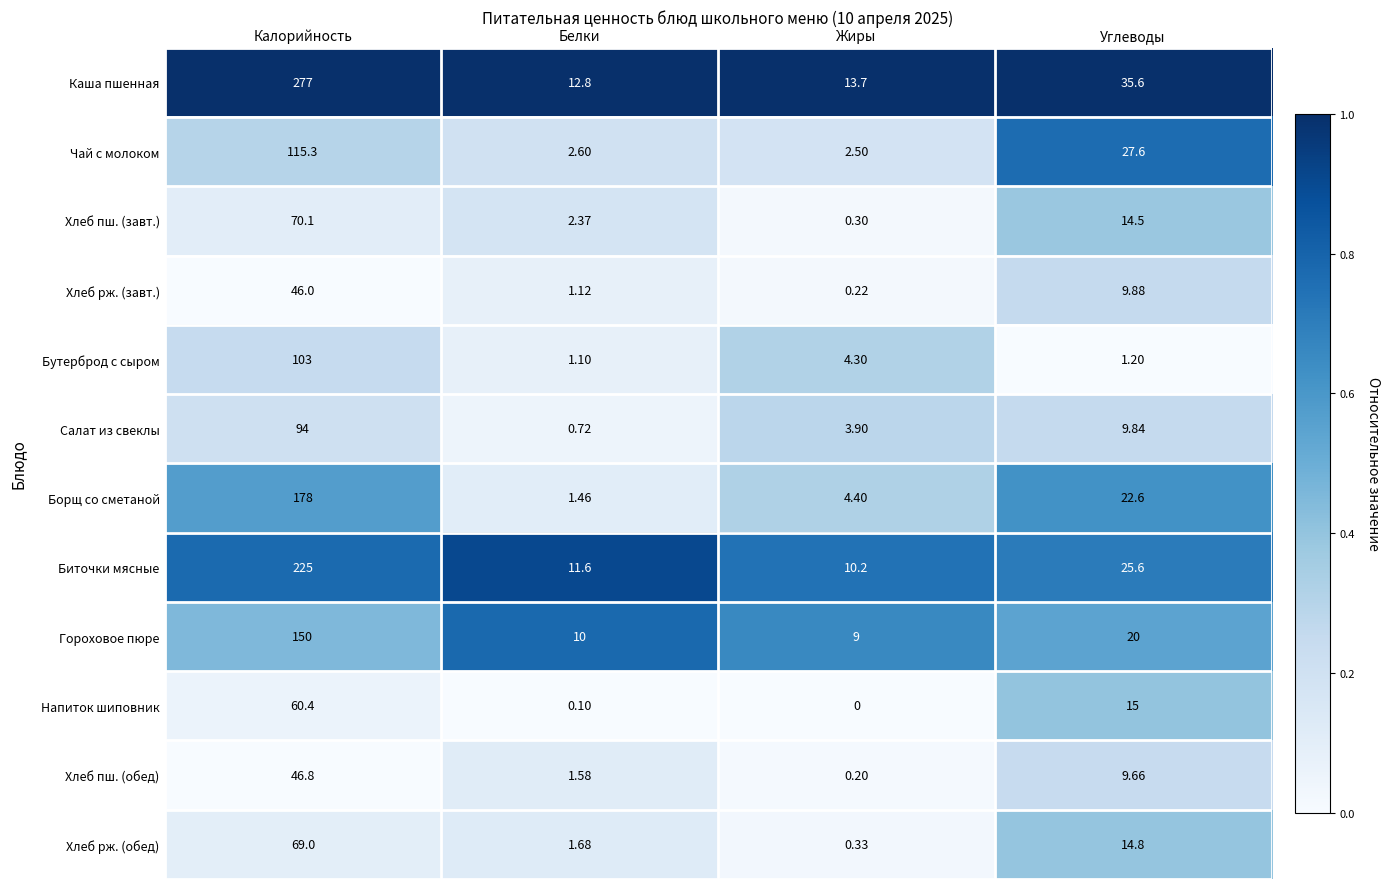

At which category does the chart reach its minimum across all series?

Жиры